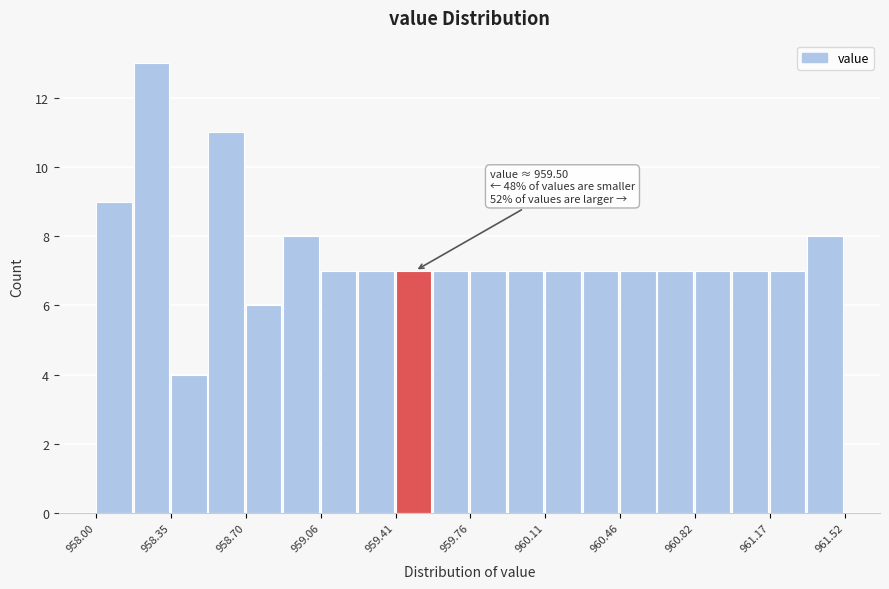

Read against the x-axis, roughly where is the centre of the tallest bar?

958.25